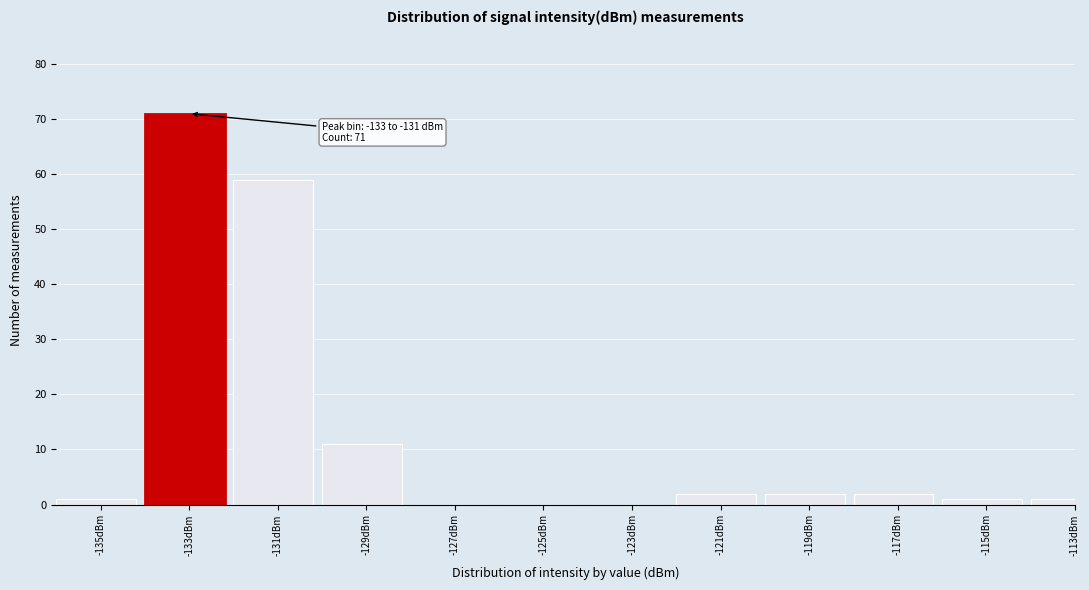

Reading right to left, list all the values displayed in this chart.

-113dBm=1	-115dBm=1	-117dBm=2	-119dBm=2	-121dBm=2	-123dBm=0	-125dBm=0	-127dBm=0	-129dBm=11	-131dBm=59	-133dBm=71	-135dBm=1